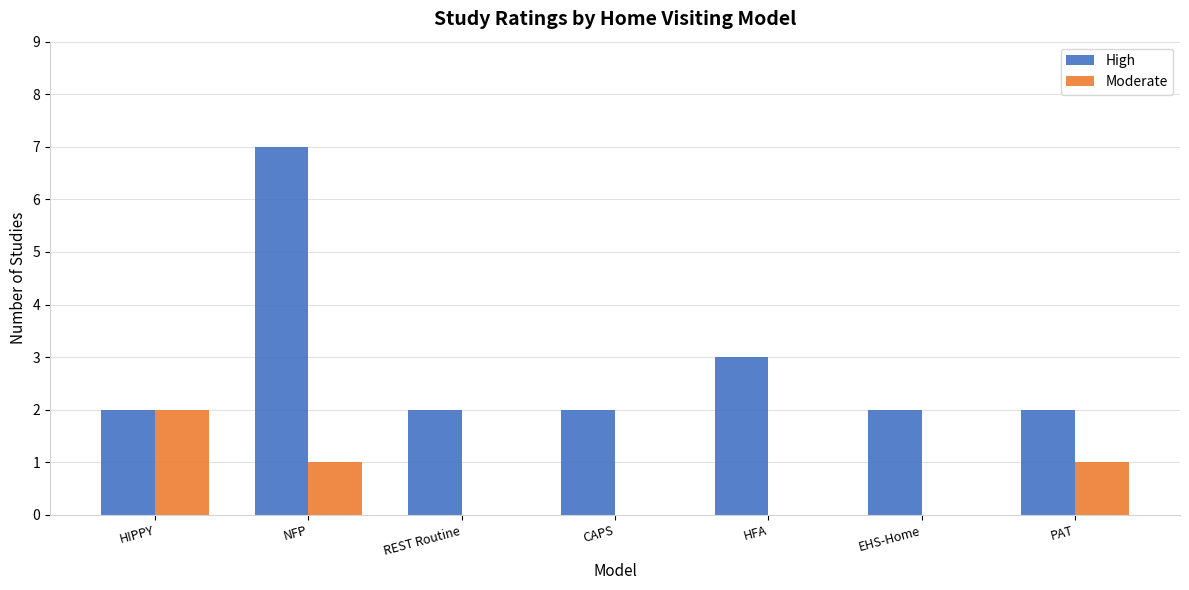

Count the Moderate values in the range 0 to 1.

6